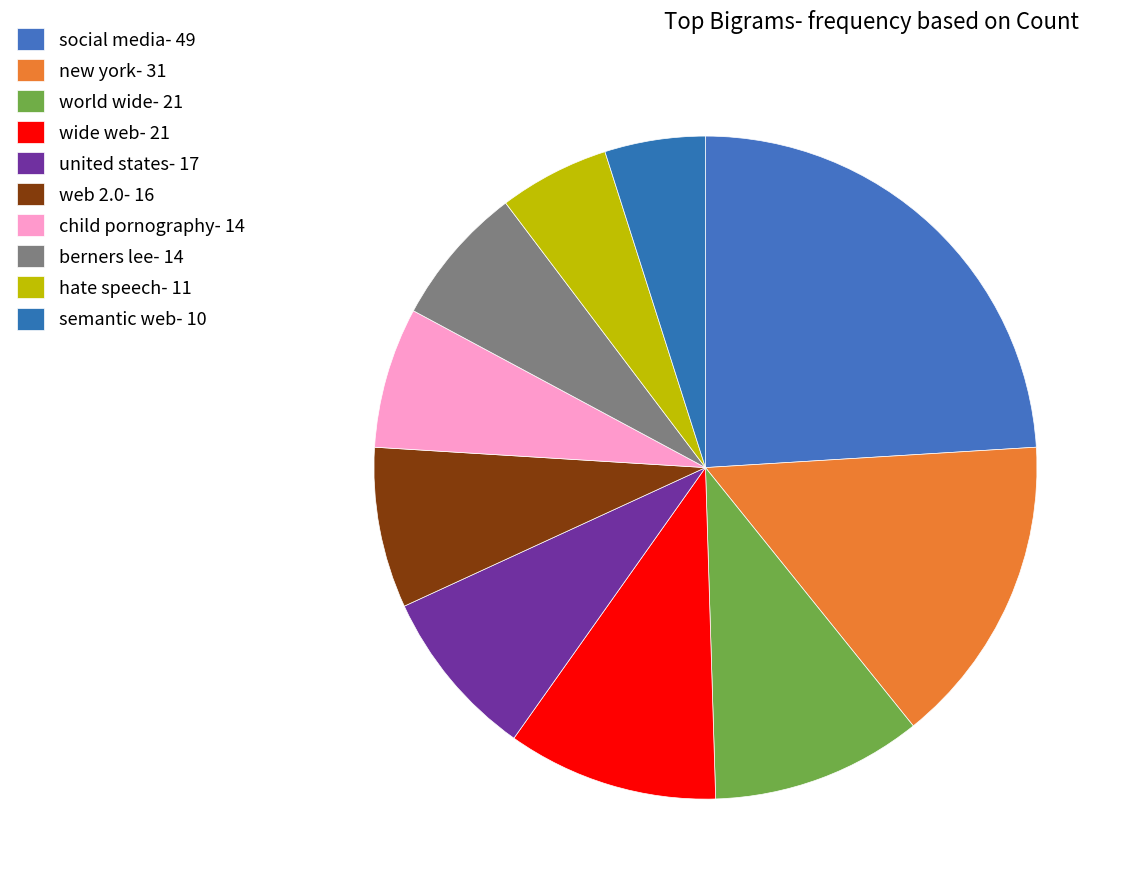

Is there a majority slice in this chart?

No